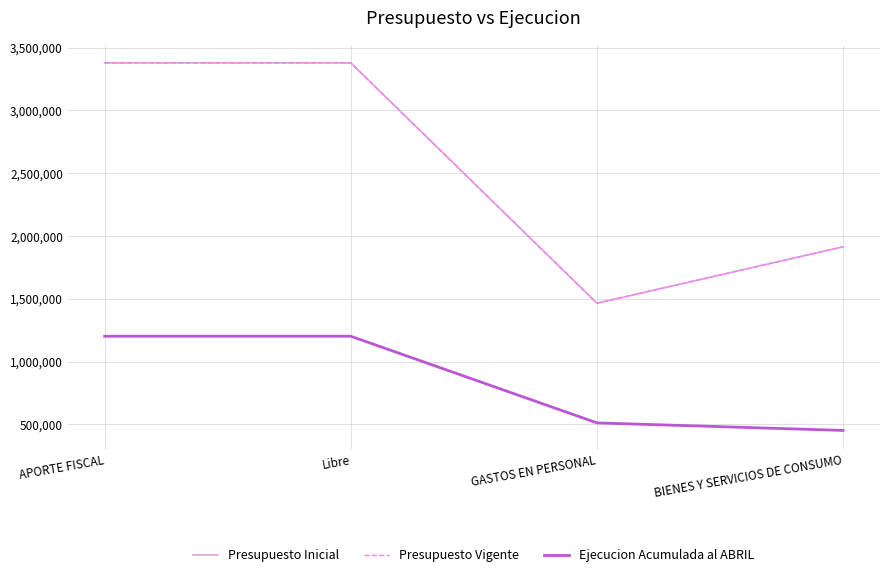

Does the chart have visible grid lines?

Yes